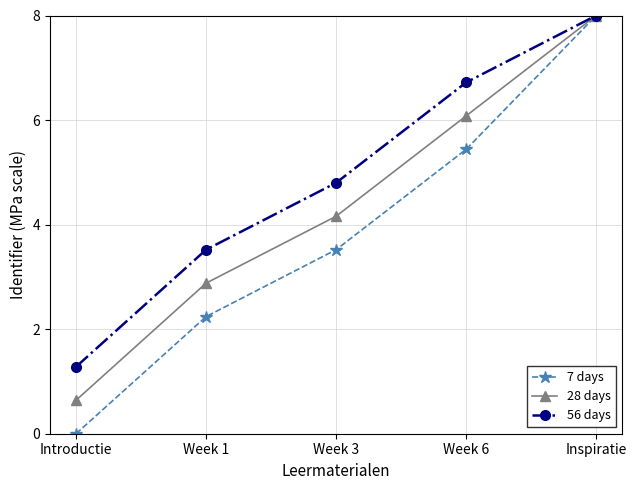

Is the value of 56 days at Week 1 greater than the value of 7 days at Week 1?

Yes